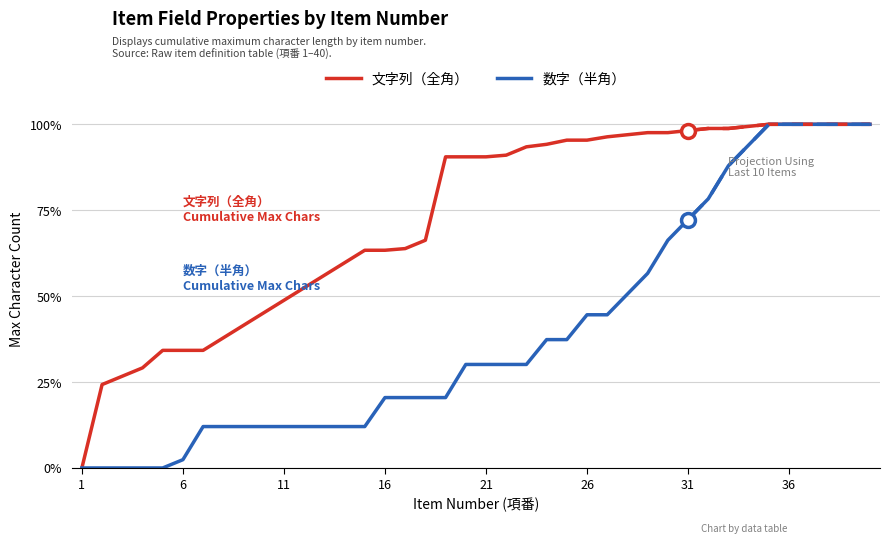

How many data points does each series have?

40